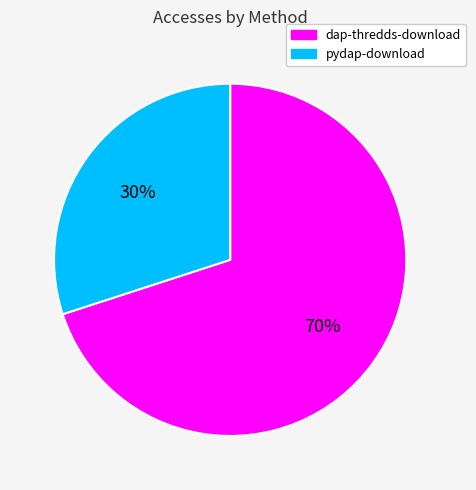

Rank the categories by value from highest to lowest.

dap-thredds-download, pydap-download